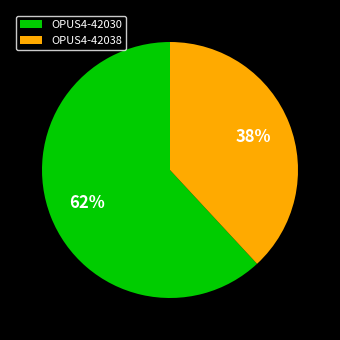

To the nearest percent, what portion does OPUS4-42038 represent?

38%